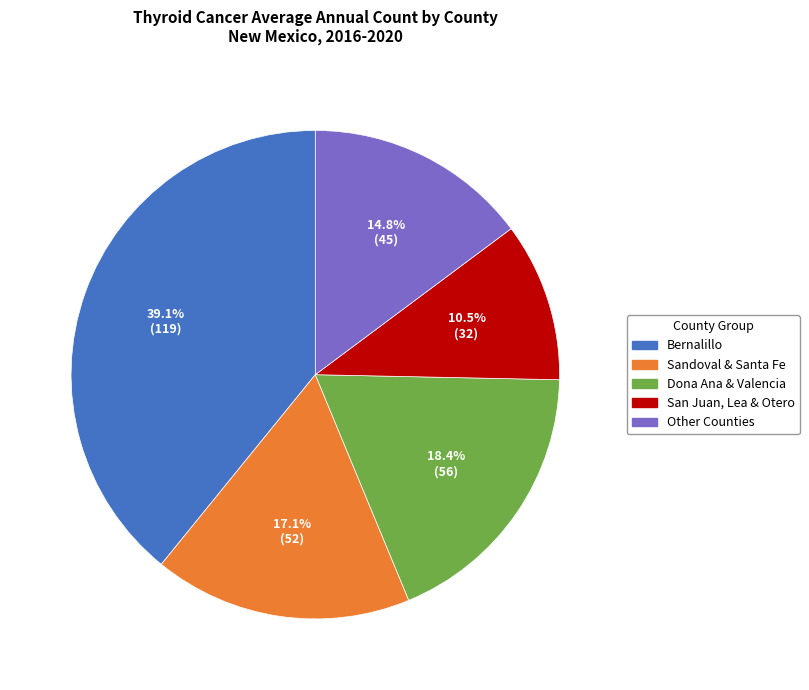

Rank the categories by value from highest to lowest.

Bernalillo, Dona Ana & Valencia, Sandoval & Santa Fe, Other Counties, San Juan, Lea & Otero